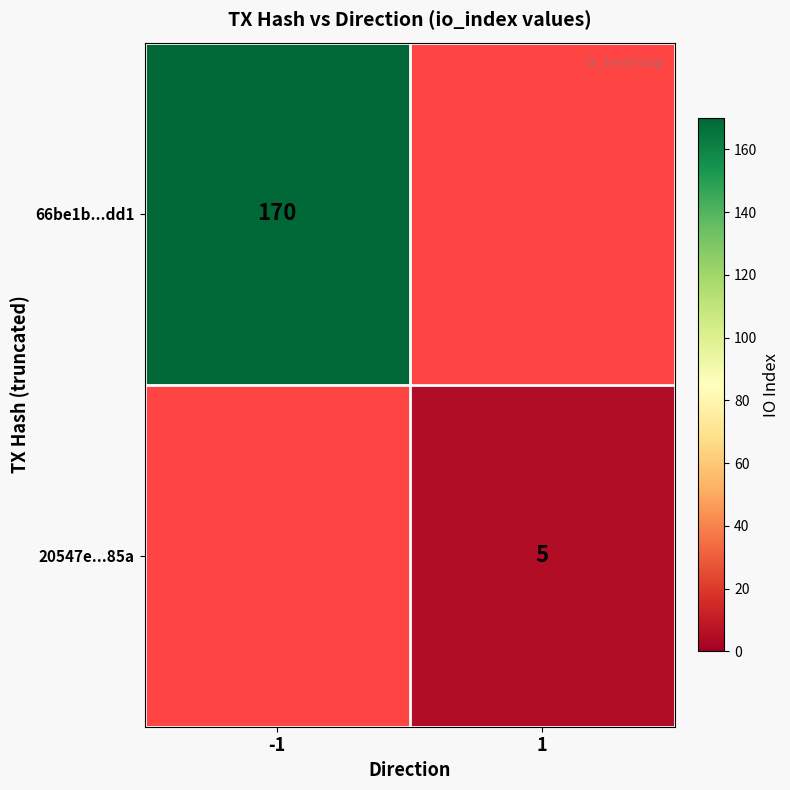

The 66be1b...dd1 series shows 170 at -1. True or false?

True